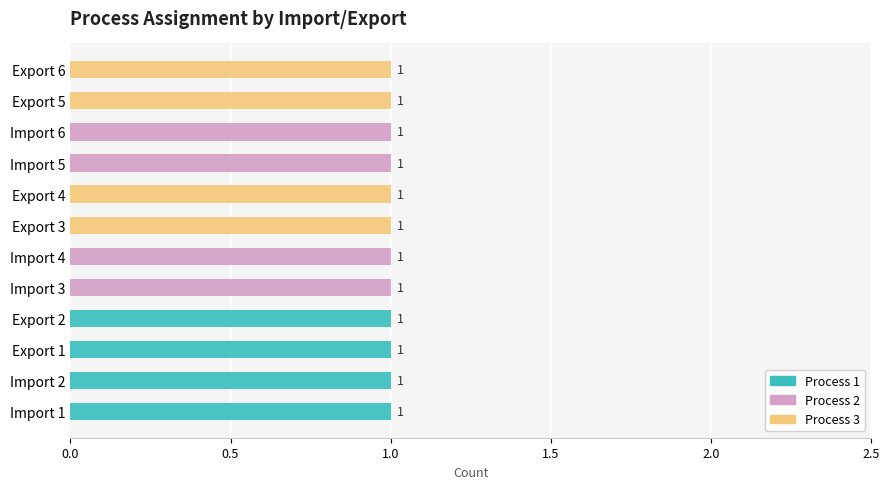

What is the total value across all series at Import 3?

1